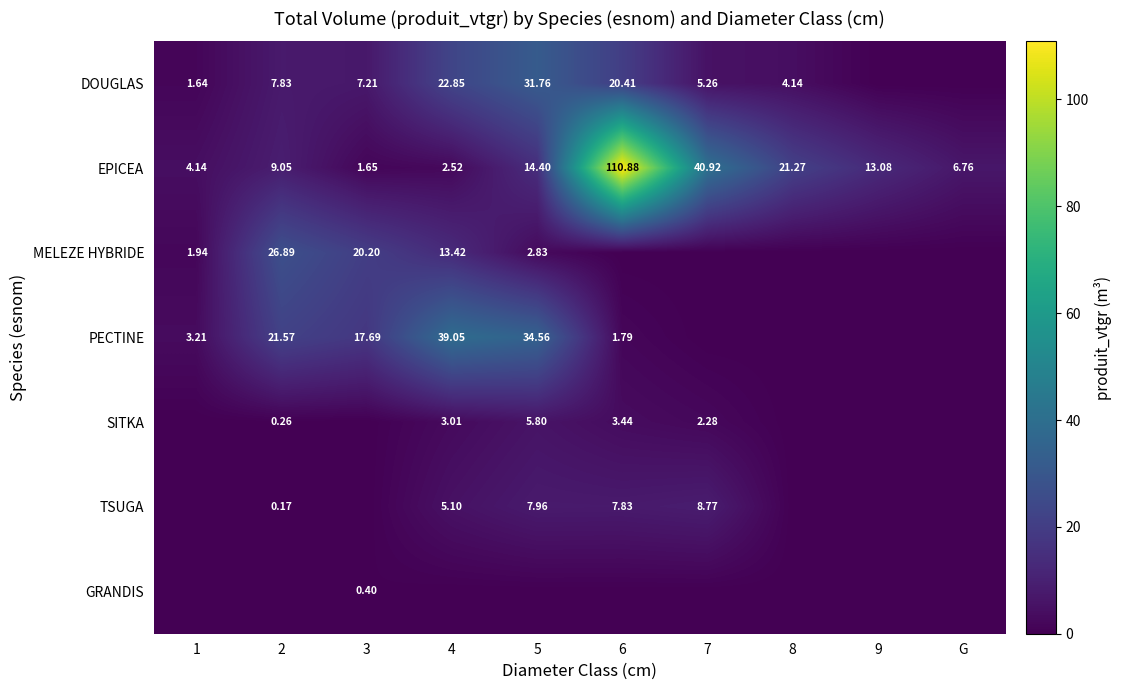

Is the value of PECTINE at 1 greater than the value of MELEZE HYBRIDE at 3?

No